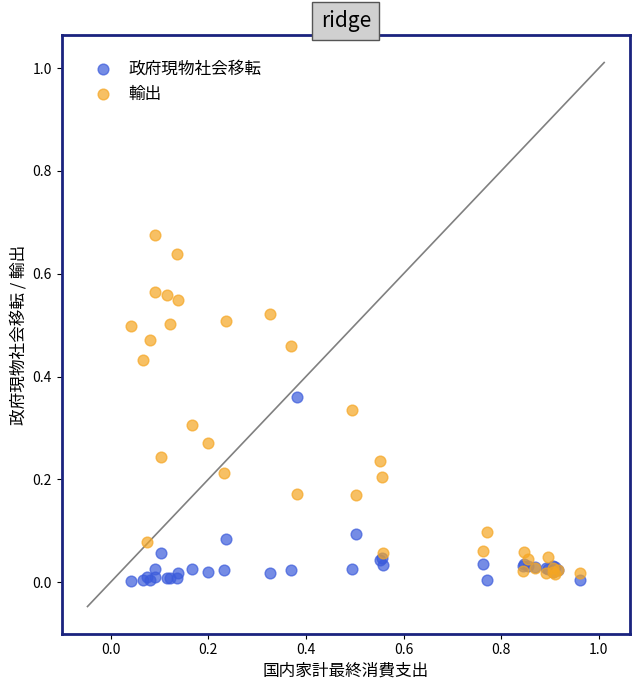

What are all the series names shown in the legend?

政府現物社会移転, 輸出